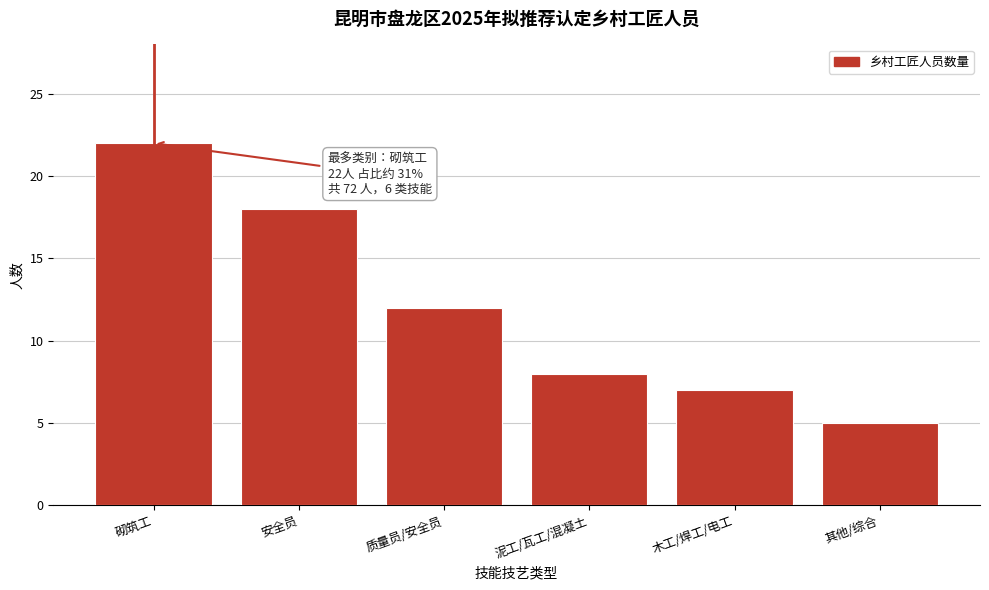

Reading left to right, list all the values displayed in this chart.

砌筑工=22	安全员=18	质量员/安全员=12	泥工/瓦工/混凝土=8	木工/焊工/电工=7	其他/综合=5